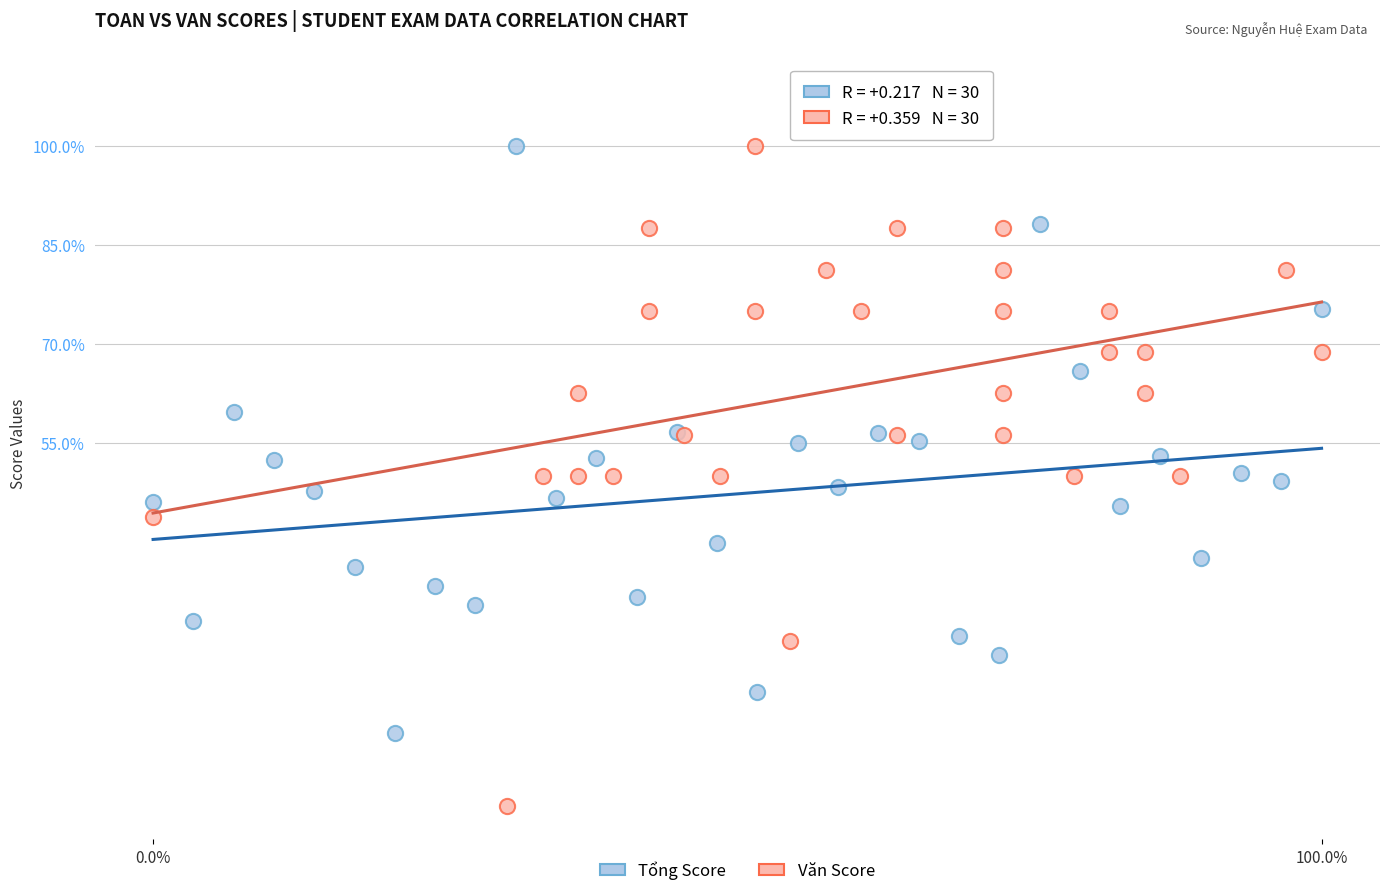

What are all the series names shown in the legend?

Tổng Score, Văn Score